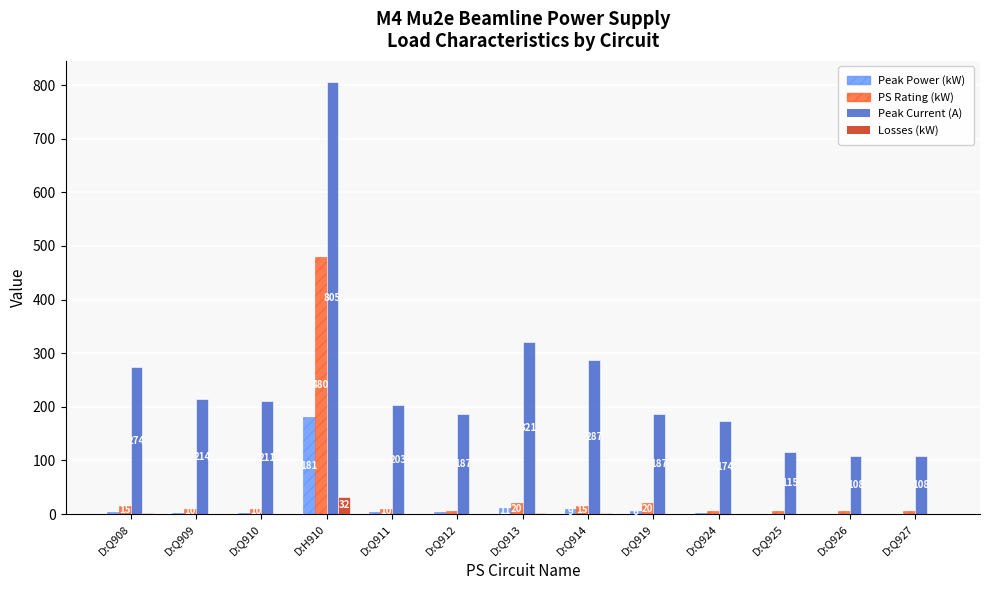

Between D:Q913 and D:Q924, which series saw the biggest shift?

Peak Current (A)